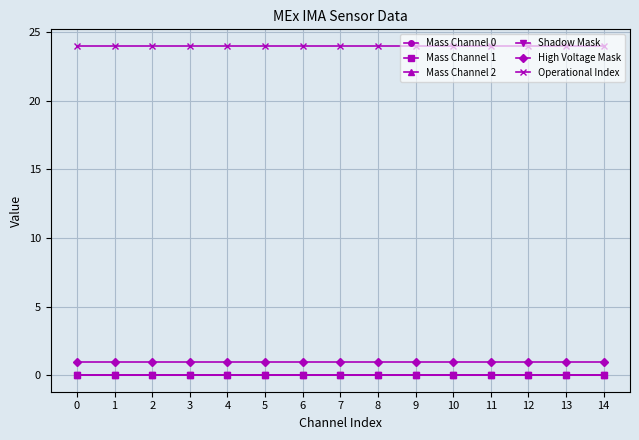

What value does the Operational Index series have at 5?

24